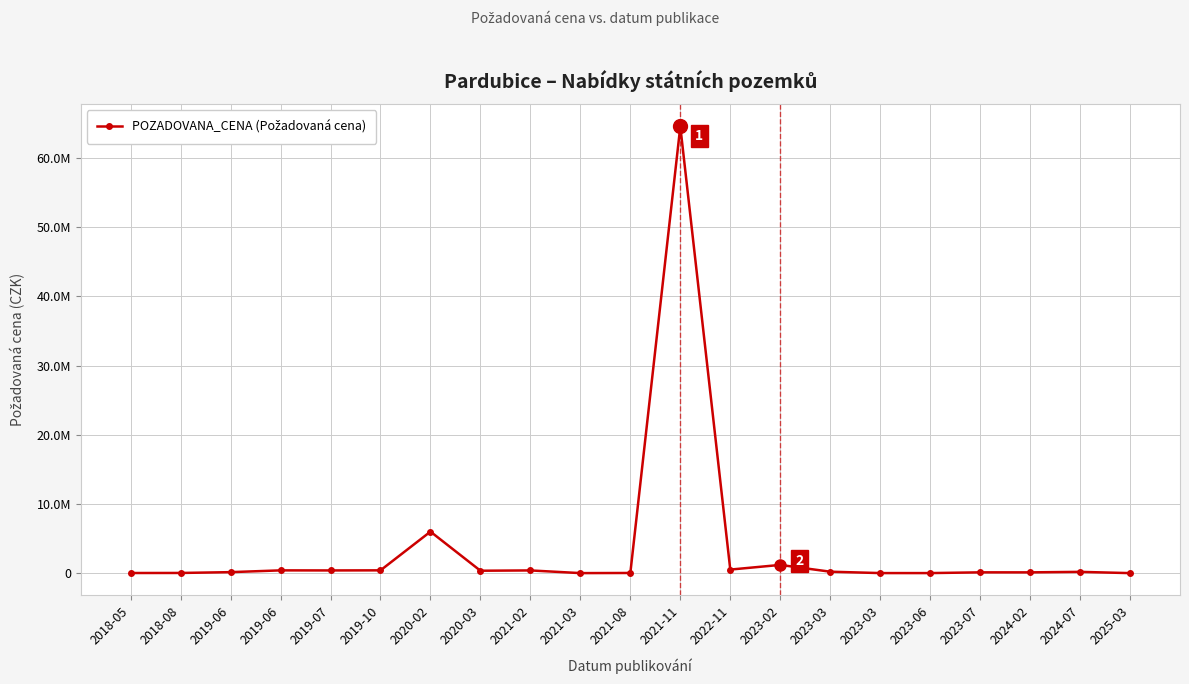

What is the label of the 18th point from the right?

2019-06